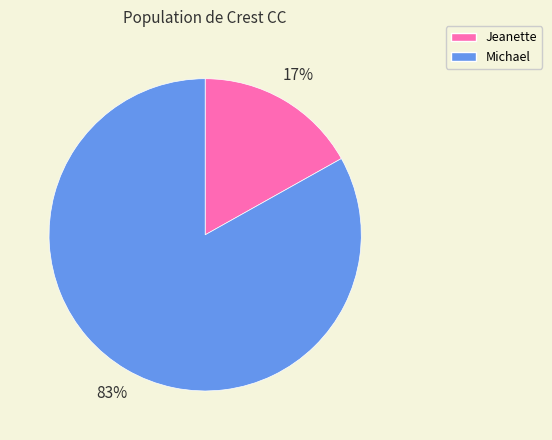

Which slice represents more than half of the pie?

Michael